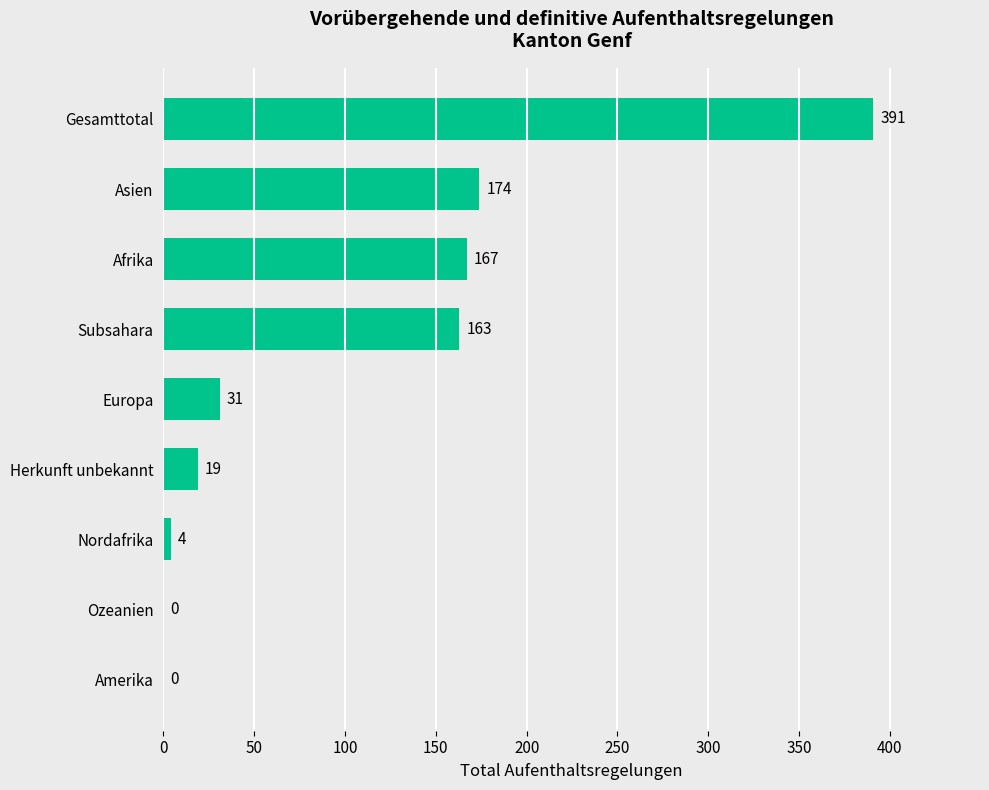

The chart shows a value of 4 at Nordafrika. True or false?

True